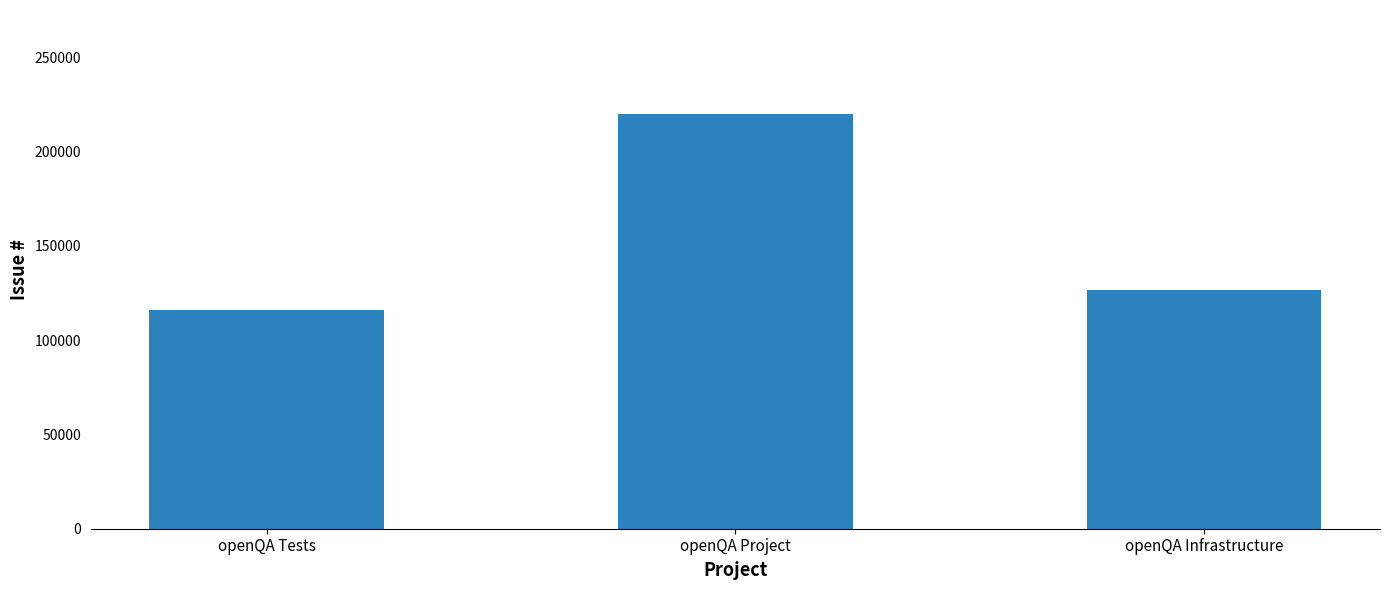

What value does the data have at openQA Infrastructure?

126821